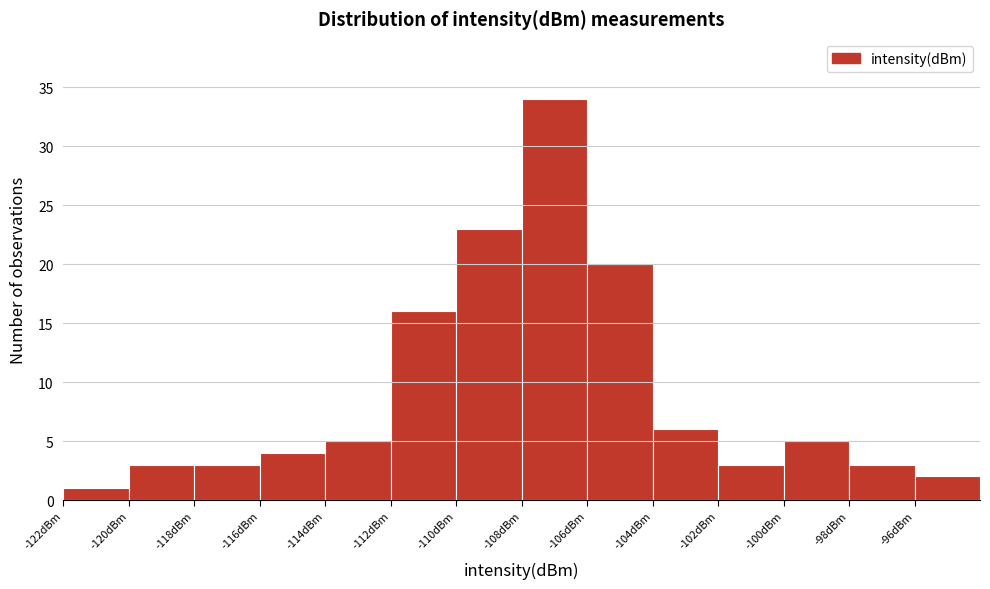

Reading left to right, extract all data points from this chart.

1	3	3	4	5	16	23	34	20	6	3	5	3	2